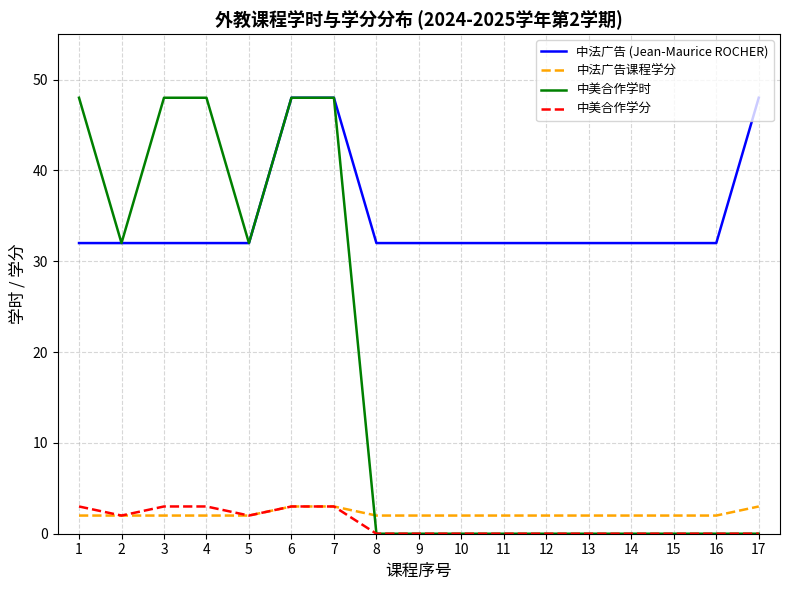

Which series has the largest range (max minus min)?

中美合作学时